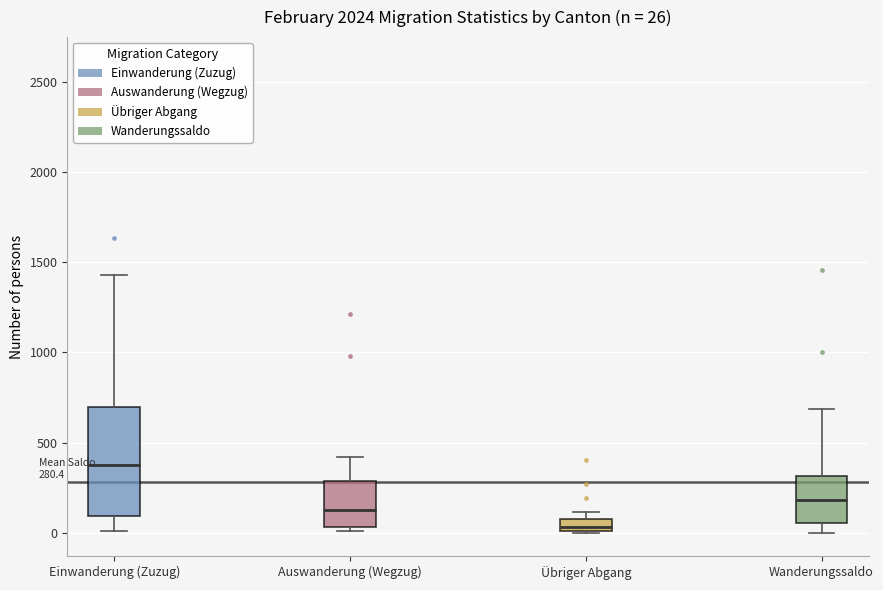

Which box's median line is the lowest?

Übriger Abgang